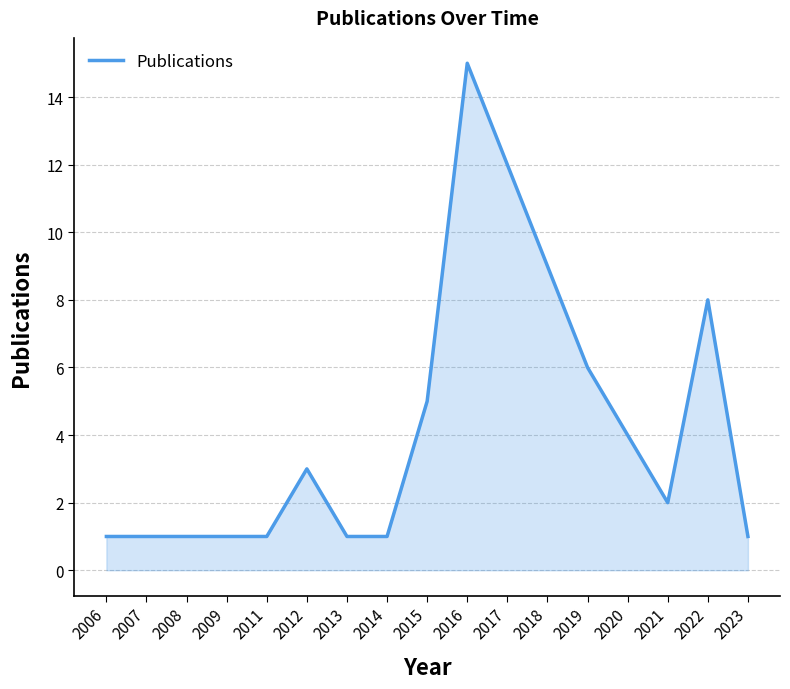

Does the chart have visible grid lines?

Yes